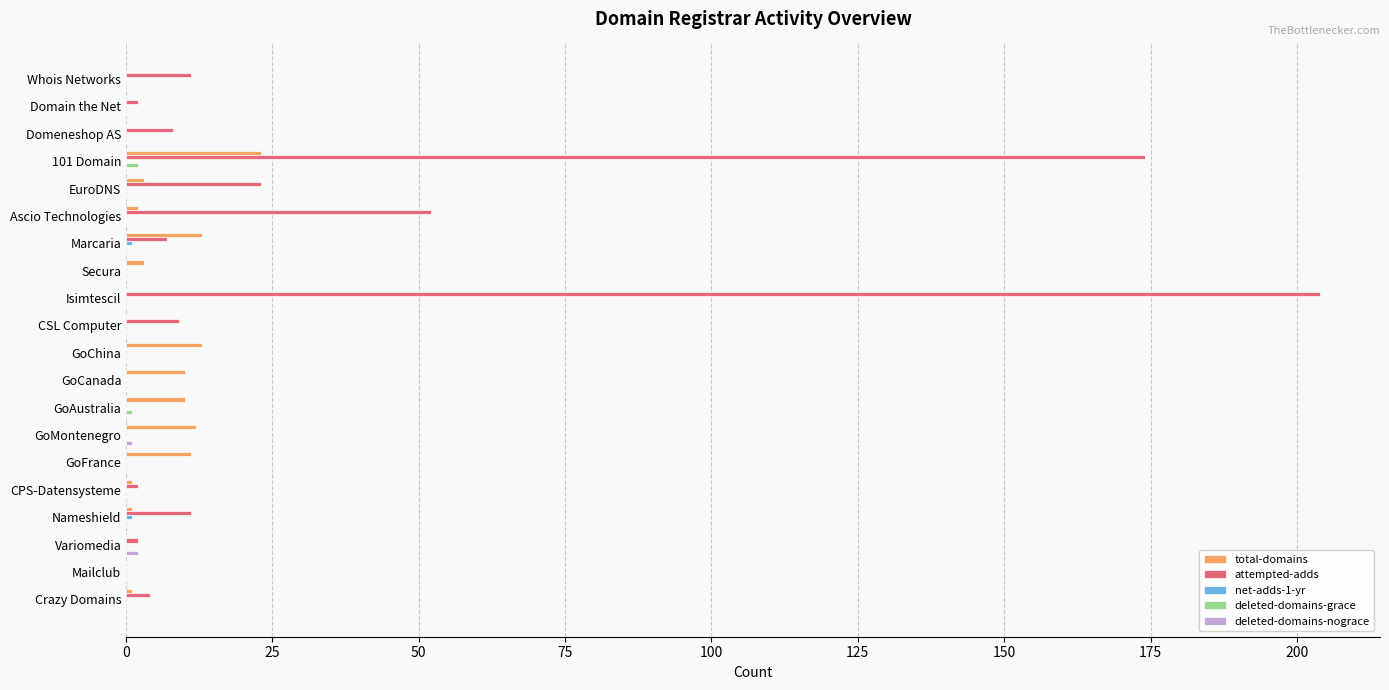

Which category has the highest value in the total-domains series?

101 Domain